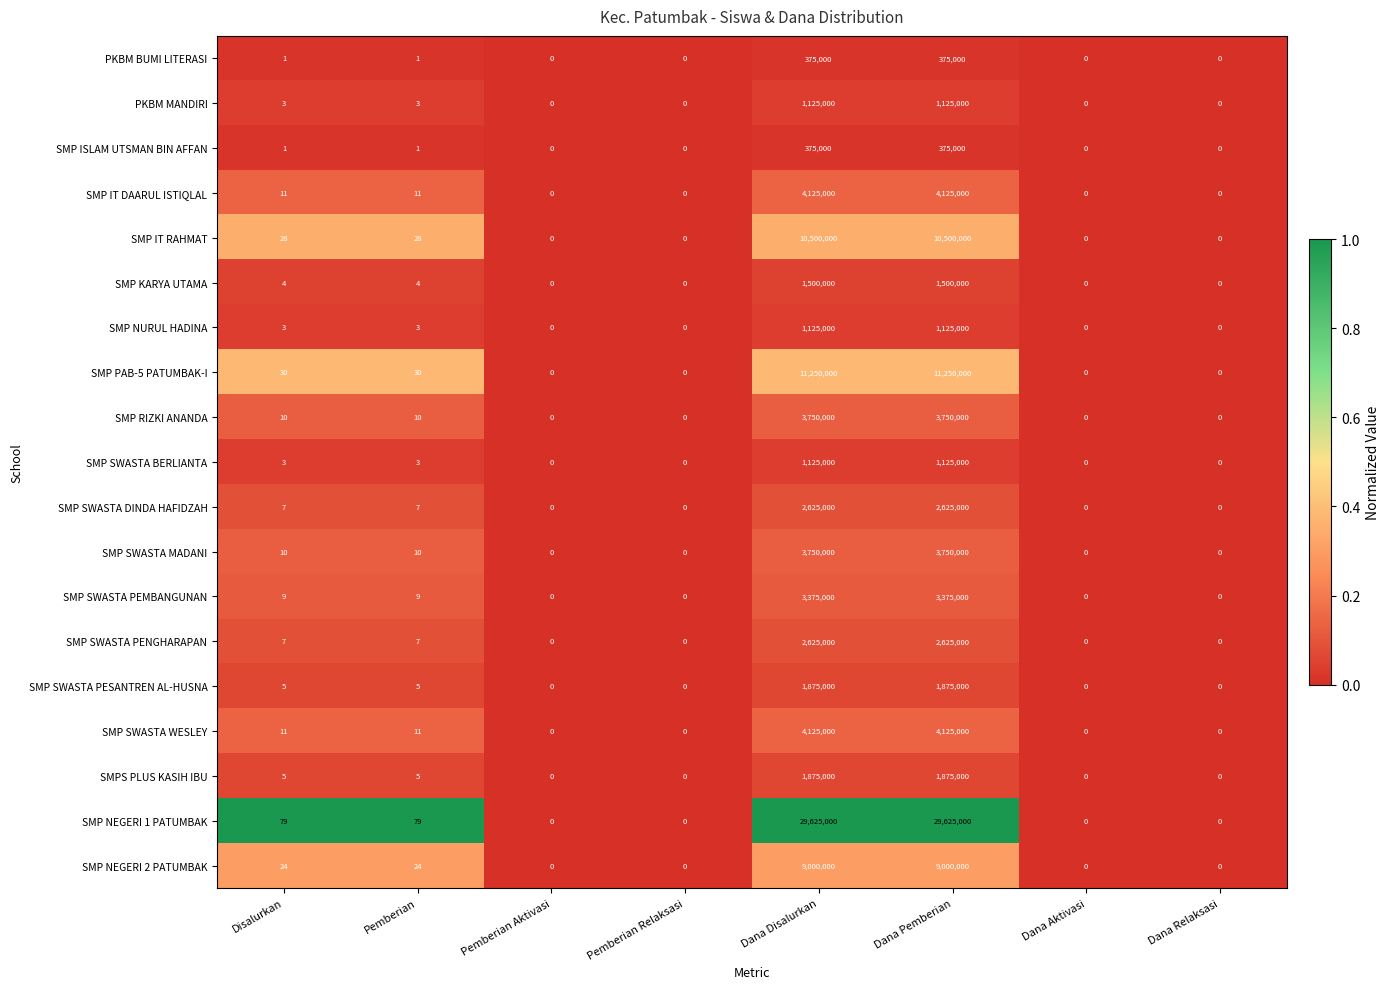

Which series has the largest range (max minus min)?

SMP NEGERI 1 PATUMBAK